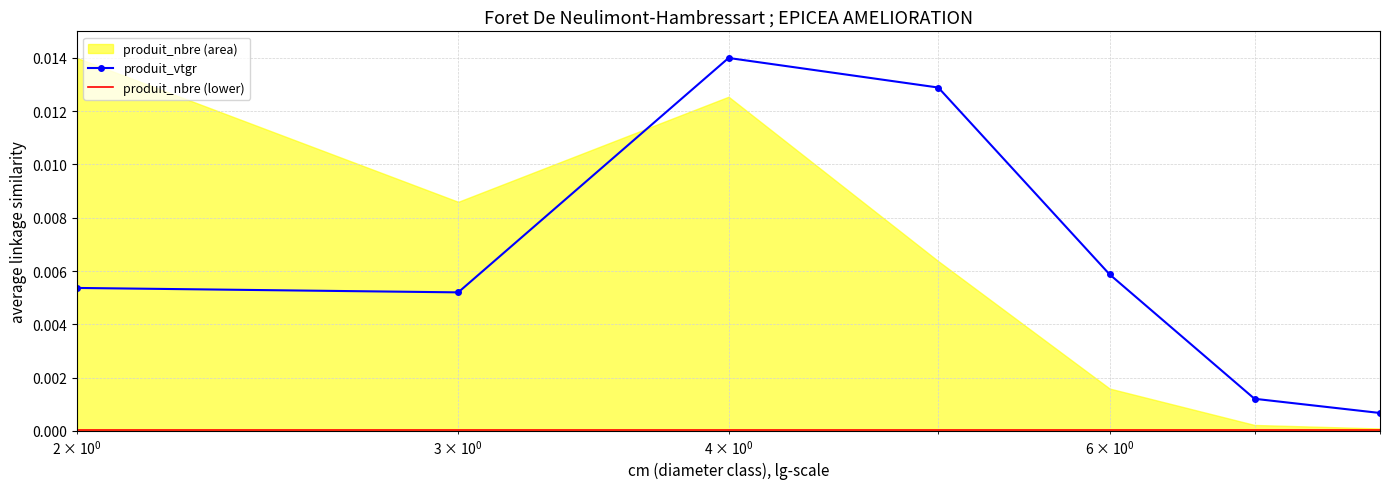

True or false: produit_nbre (lower) and produit_vtgr cross at least once.

False